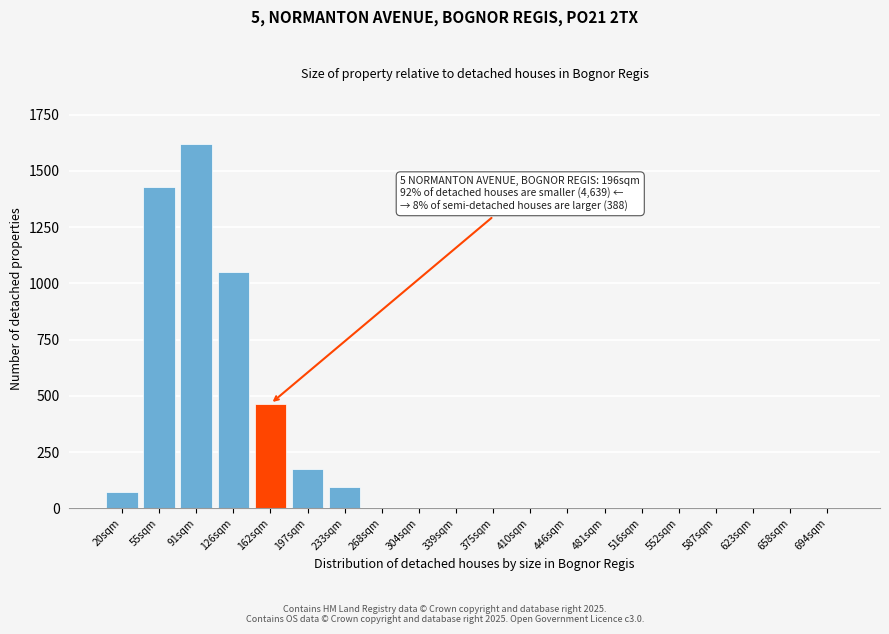

Reading left to right, what are all the values shown in this chart?

20sqm=73	55sqm=1430	91sqm=1620	126sqm=1050	162sqm=465	197sqm=175	233sqm=95	268sqm=0	304sqm=0	339sqm=0	375sqm=0	410sqm=0	446sqm=0	481sqm=0	516sqm=0	552sqm=0	587sqm=0	623sqm=0	658sqm=0	694sqm=0